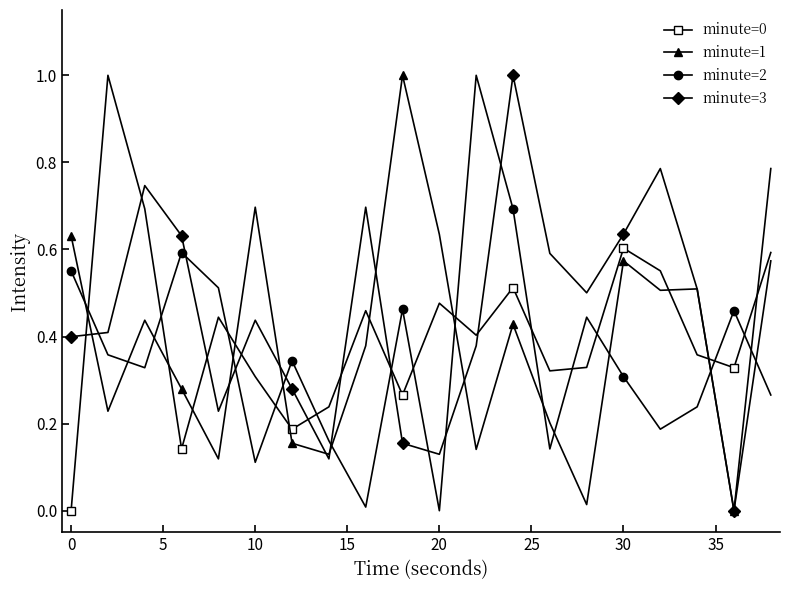

Which series ends up on top after the final intersection of minute=2 and minute=1?

minute=1